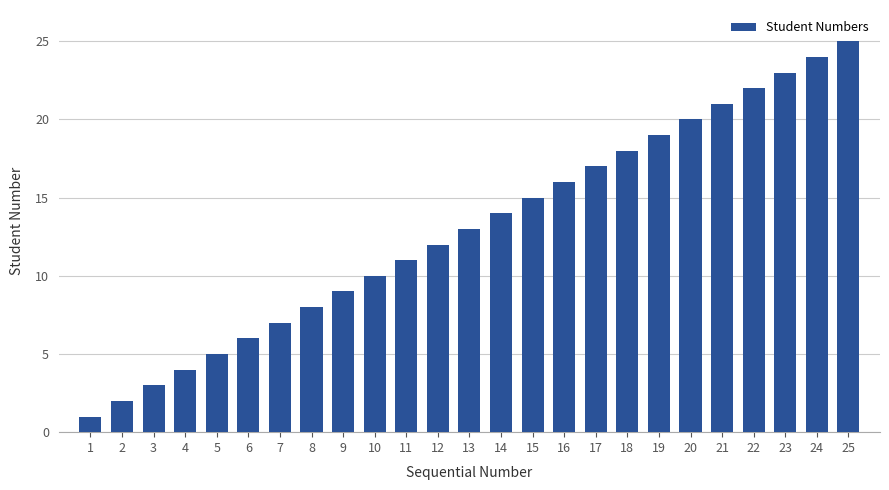

List the labels in order of value, largest first.

25, 24, 23, 22, 21, 20, 19, 18, 17, 16, 15, 14, 13, 12, 11, 10, 9, 8, 7, 6, 5, 4, 3, 2, 1